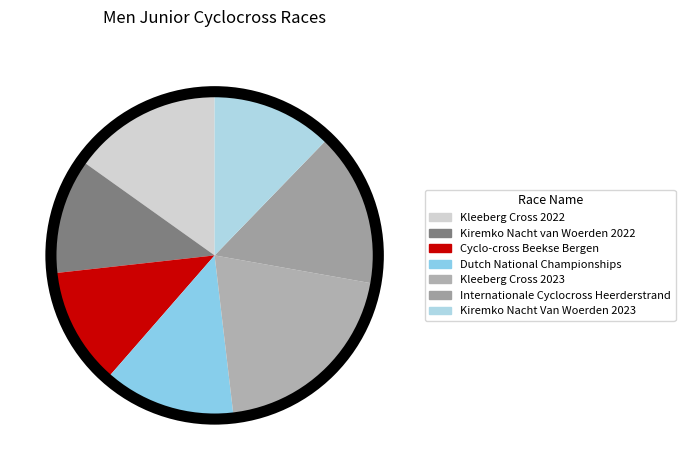

To the nearest percent, what is the combined percentage of Kiremko Nacht Van Woerden 2023 and Kiremko Nacht van Woerden 2022?

24%